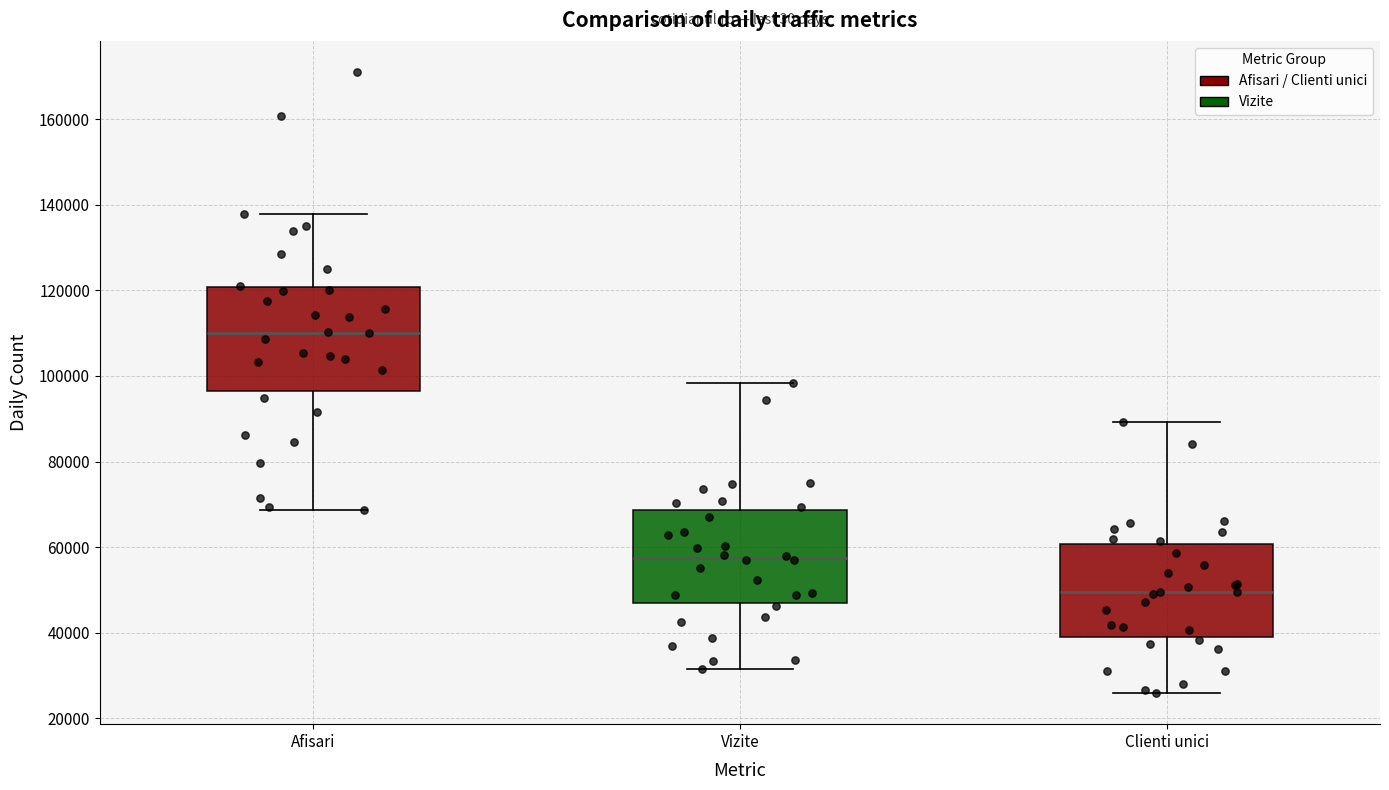

Where does the lower whisker of the box for Clienti unici end on the y-axis? The values are not printed on the chart, so give them approximately, as read against the axis.

26000